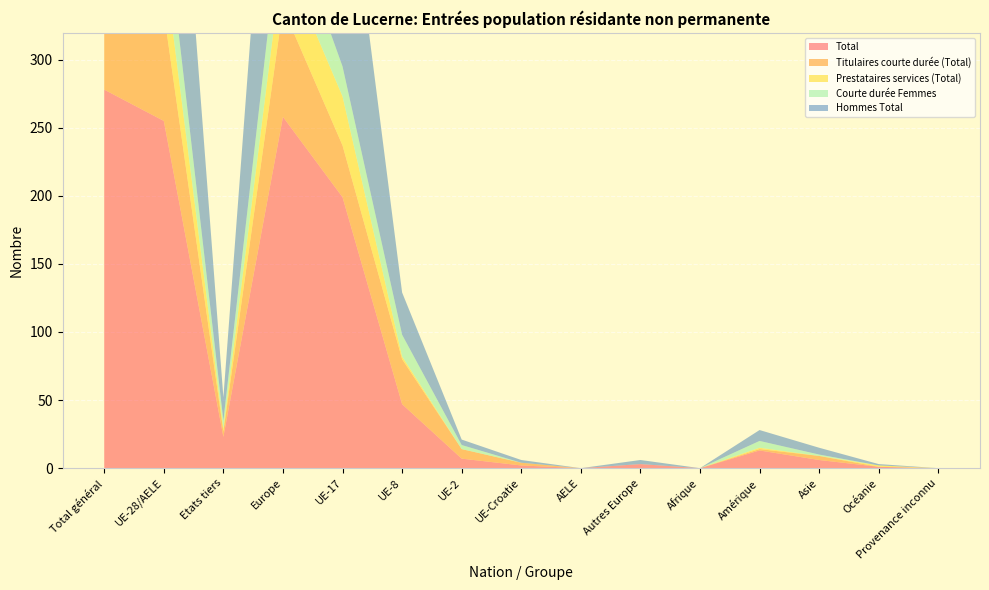

Reading right to left, what are all the values shown in this chart?

Total: 0	1	6	13	0	3	0	2	7	47	199	258	23	255	278
Titulaires courte durée (Total): 0	0	3	1	0	0	0	2	7	33	38	80	4	80	84
Prestataires services (Total): 0	1	0	1	0	0	0	0	0	2	36	38	2	38	40
Courte durée Femmes: 0	0	1	5	0	0	0	0	3	16	22	41	6	41	47
Hommes Total: 0	1	5	8	0	3	0	2	4	31	177	217	17	214	231